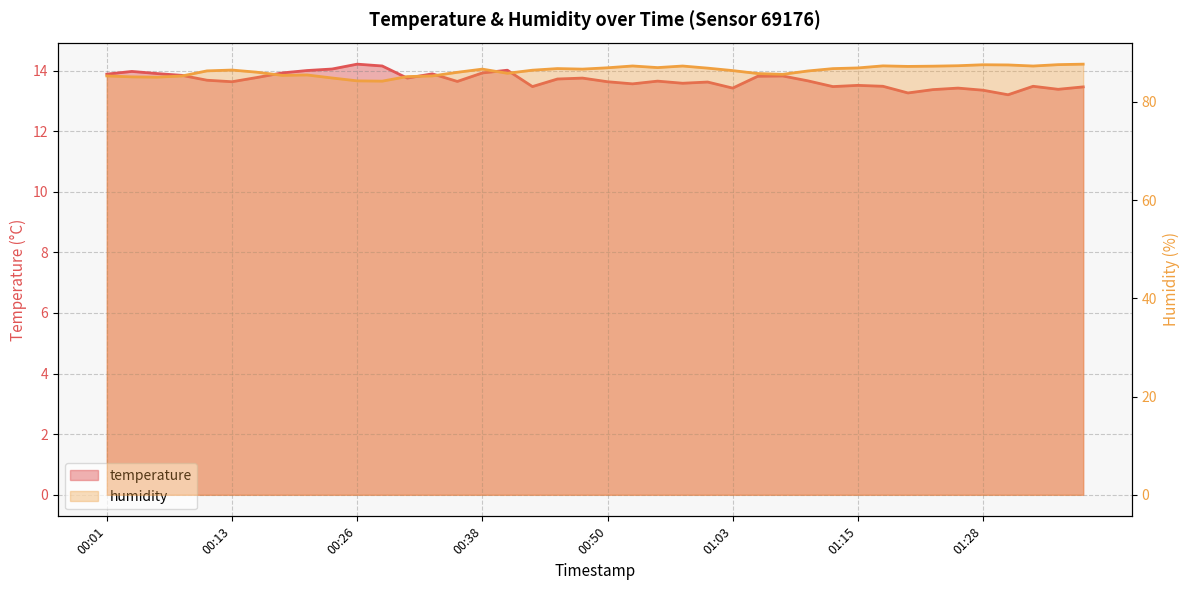

What is the label of the 20th point from the right?

00:50